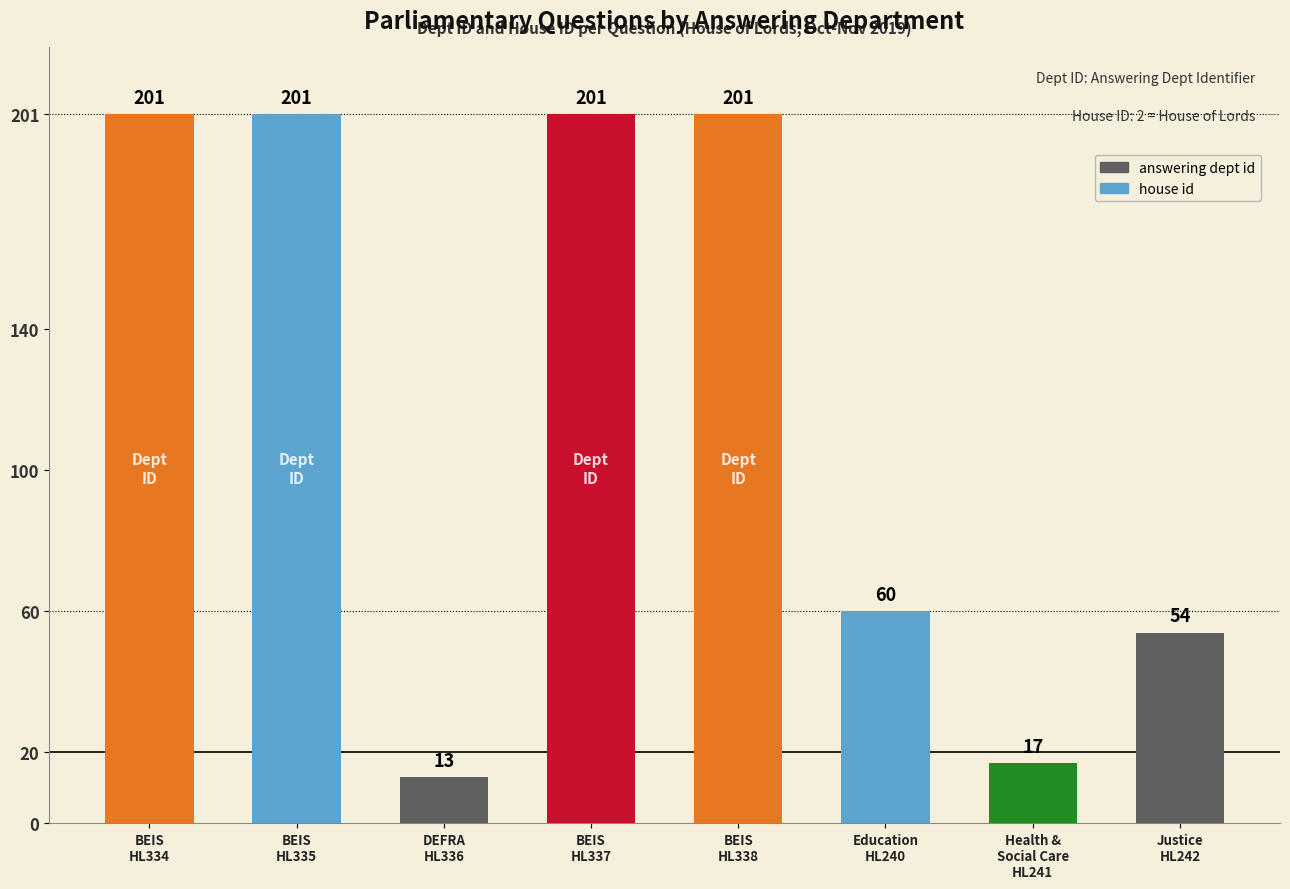

What is the change in value from BEIS
HL338 to Health &
Social Care
HL241?

-184